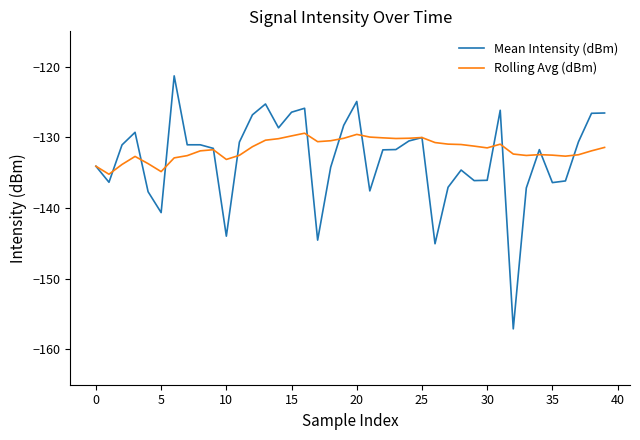

What are all the series names shown in the legend?

Mean Intensity (dBm), Rolling Avg (dBm)